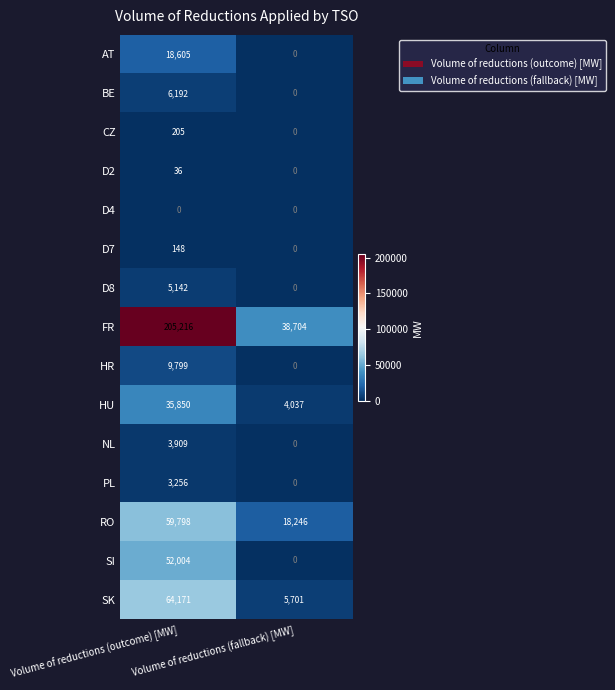

What is the difference between the highest and lowest values at Volume of reductions (outcome) [MW]?

205216